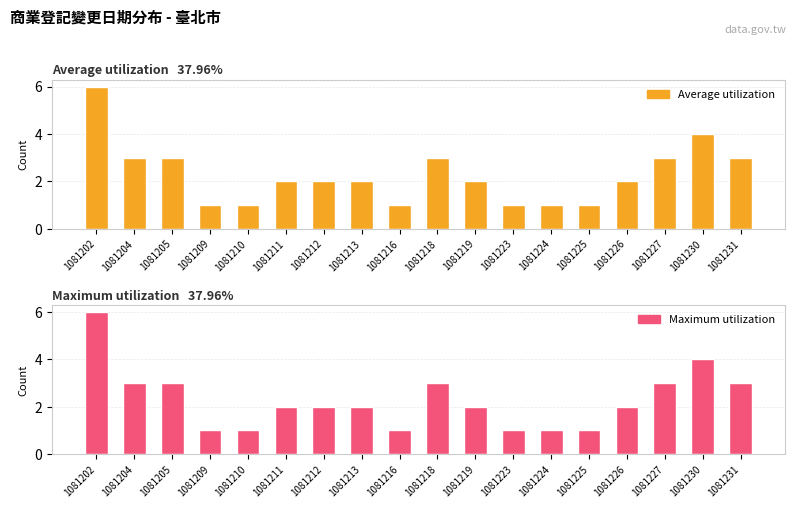

At which label is Average utilization closest to 3?

1081204